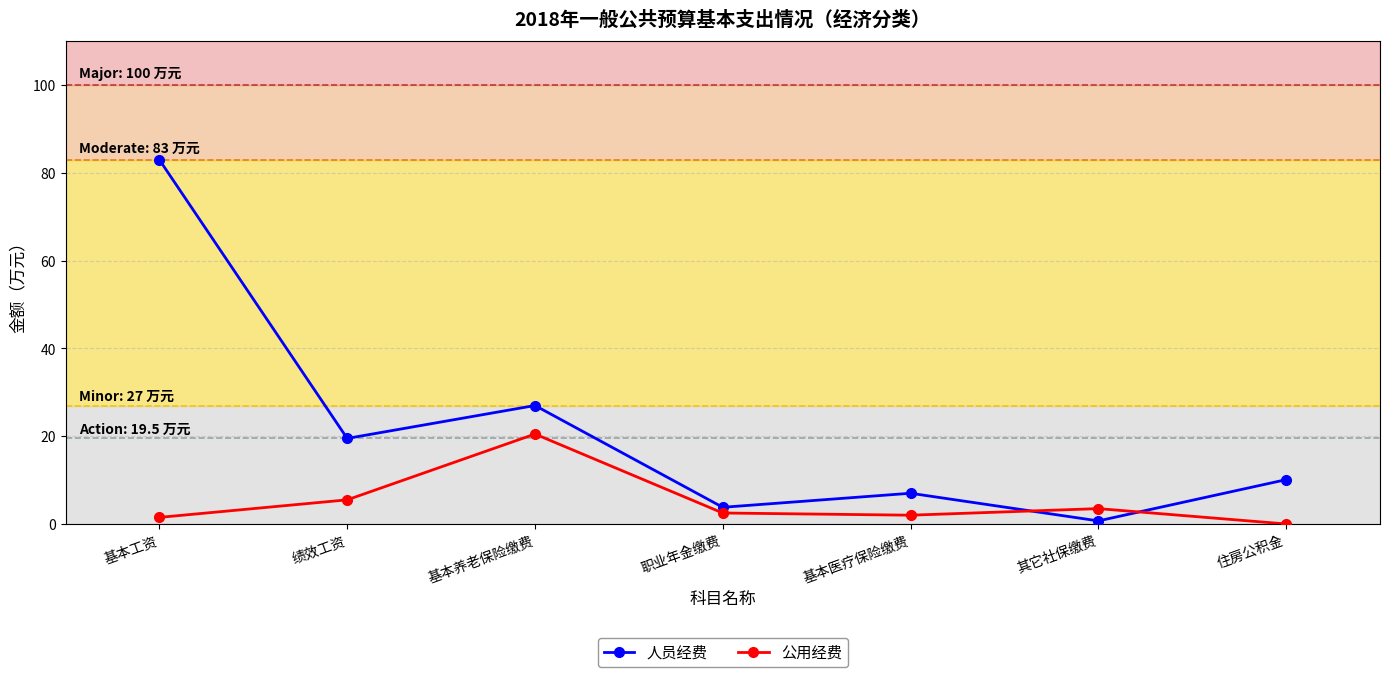

What is the difference between the maximum and minimum values in the 人员经费 series?

82.3